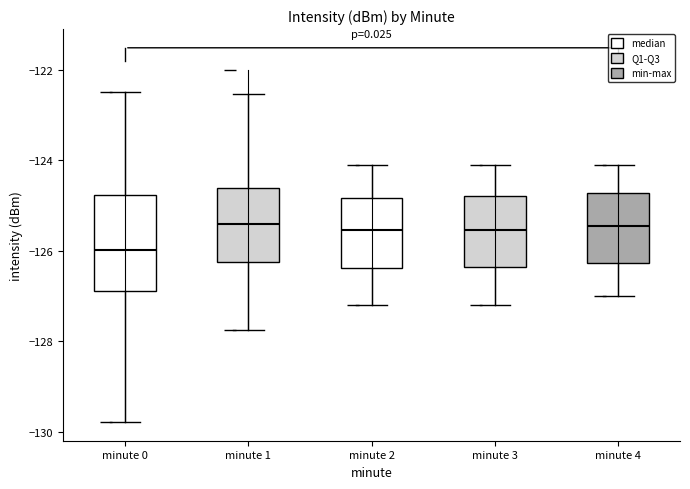

Reading left to right, read every box against the y-axis: the position of its median line, the range the box covers, and the ends of its whiskers. The values are not printed on the chart, so give them approximately, as read against the axis.

minute 0: median -126.0, box -126.8 to -124.8, whiskers -129.8 to -122.4
minute 1: median -125.4, box -126.2 to -124.6, whiskers -127.8 to -122.6
minute 2: median -125.6, box -126.4 to -124.8, whiskers -127.2 to -124.0
minute 3: median -125.6, box -126.4 to -124.8, whiskers -127.2 to -124.0
minute 4: median -125.4, box -126.2 to -124.8, whiskers -127.0 to -124.0